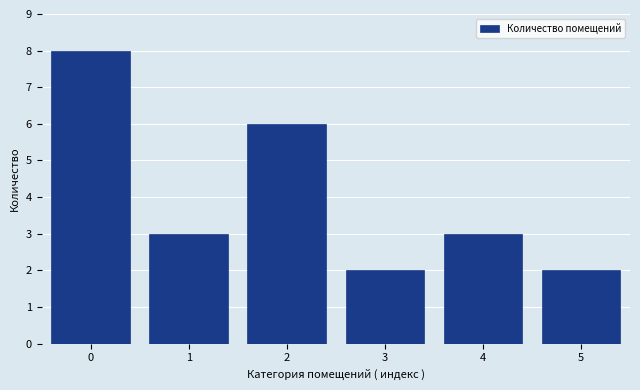

Reading left to right, extract all data points from this chart.

0=8	1=3	2=6	3=2	4=3	5=2